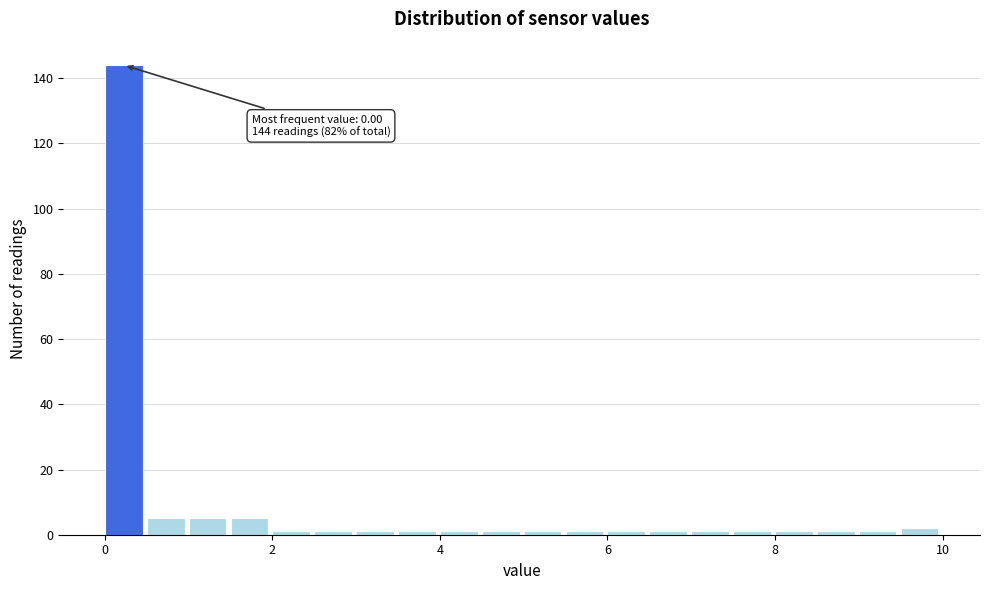

Around what value on the x-axis is the tallest bar? Give the approximate position of its centre, as read against the axis.

0.2